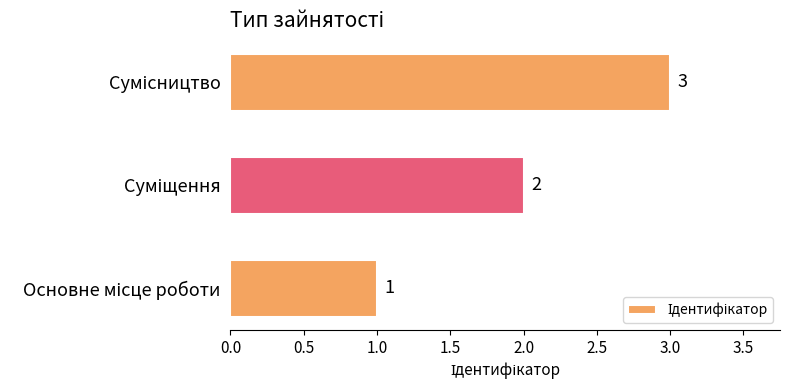

Count the values in the range 1 to 3.

3